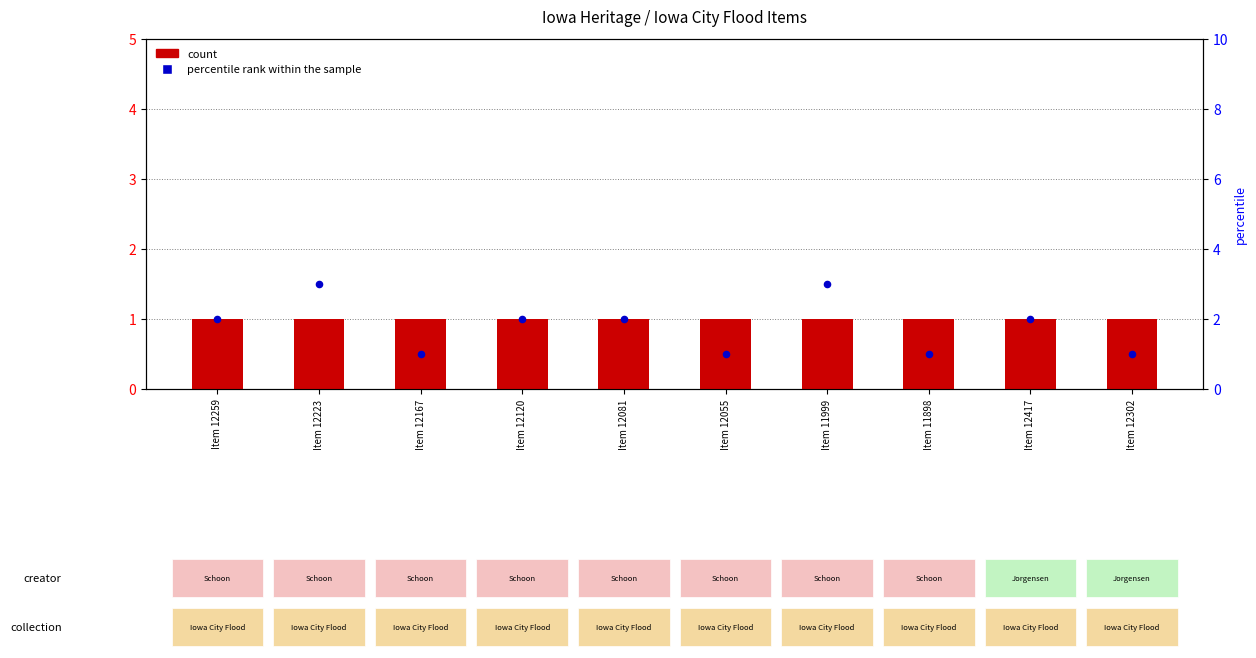

Which series reaches the minimum Y coordinate?

count